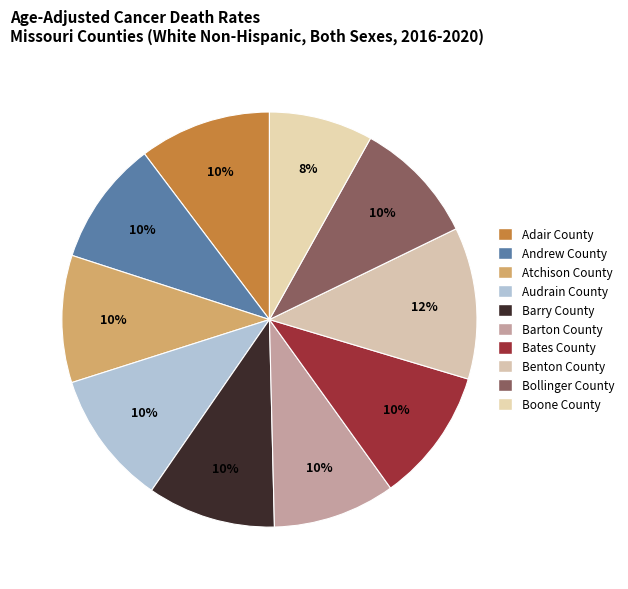

Rank the categories by value from lowest to highest.

Boone County, Barton County, Bollinger County, Andrew County, Atchison County, Barry County, Adair County, Bates County, Audrain County, Benton County